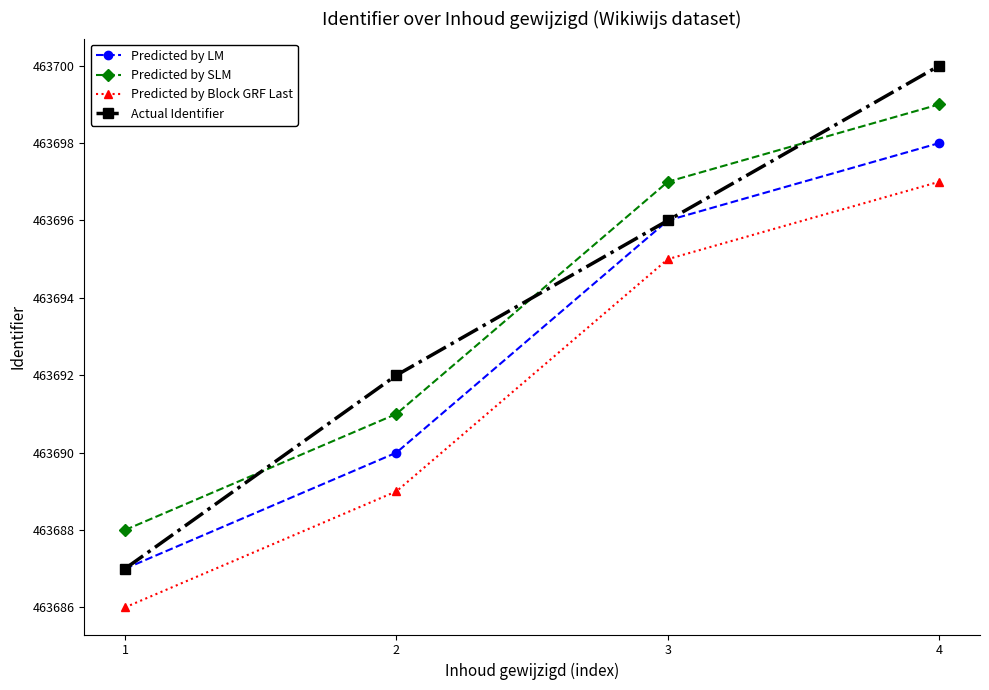

What are all the series names shown in the legend?

Predicted by LM, Predicted by SLM, Predicted by Block GRF Last, Actual Identifier